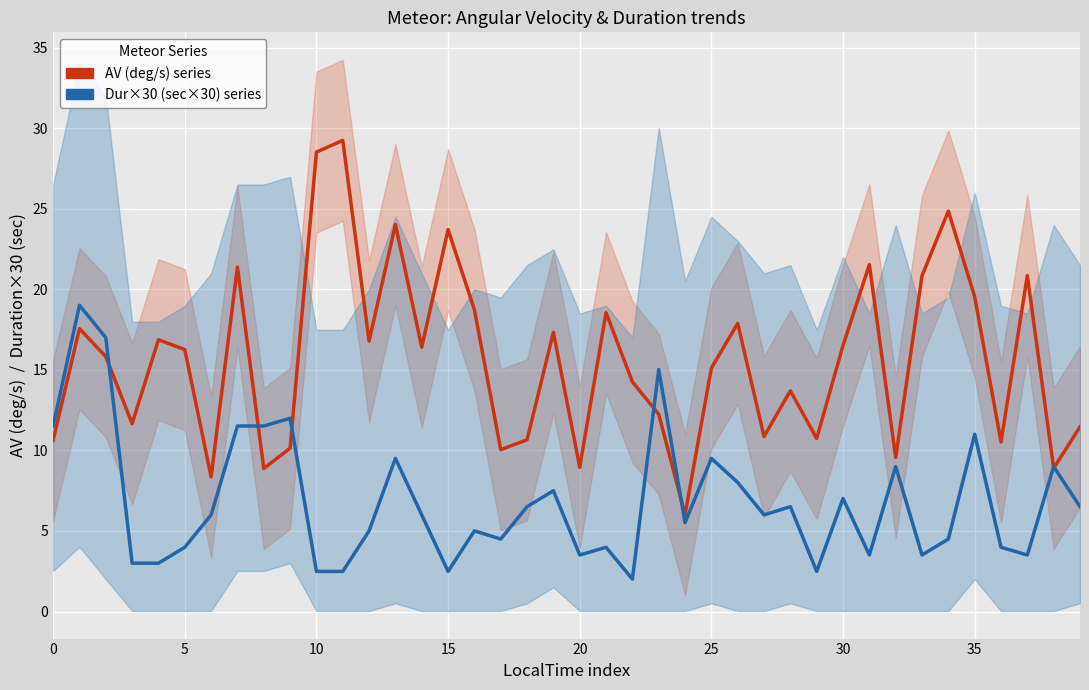

True or false: AV (deg/s) series has a value of 15.1 at 0.

False